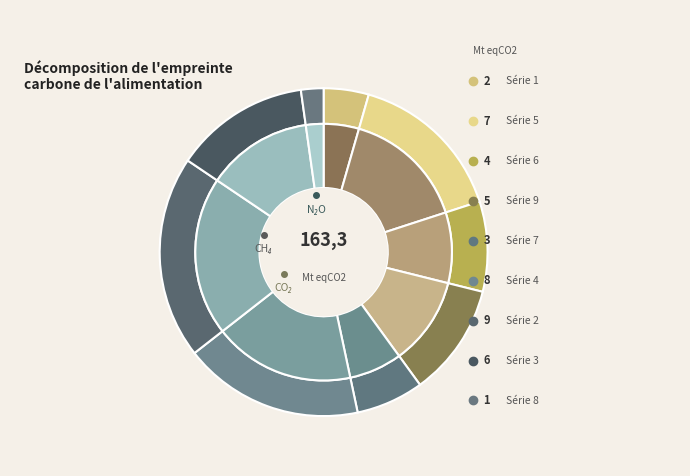

Which slice is the smallest?

8